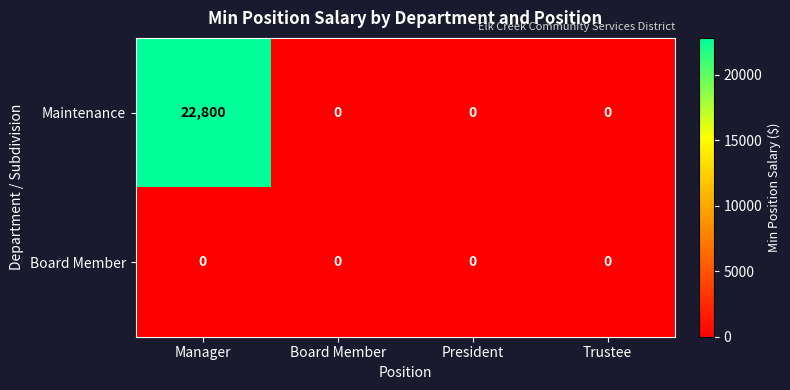

What is the greatest value displayed?

22800